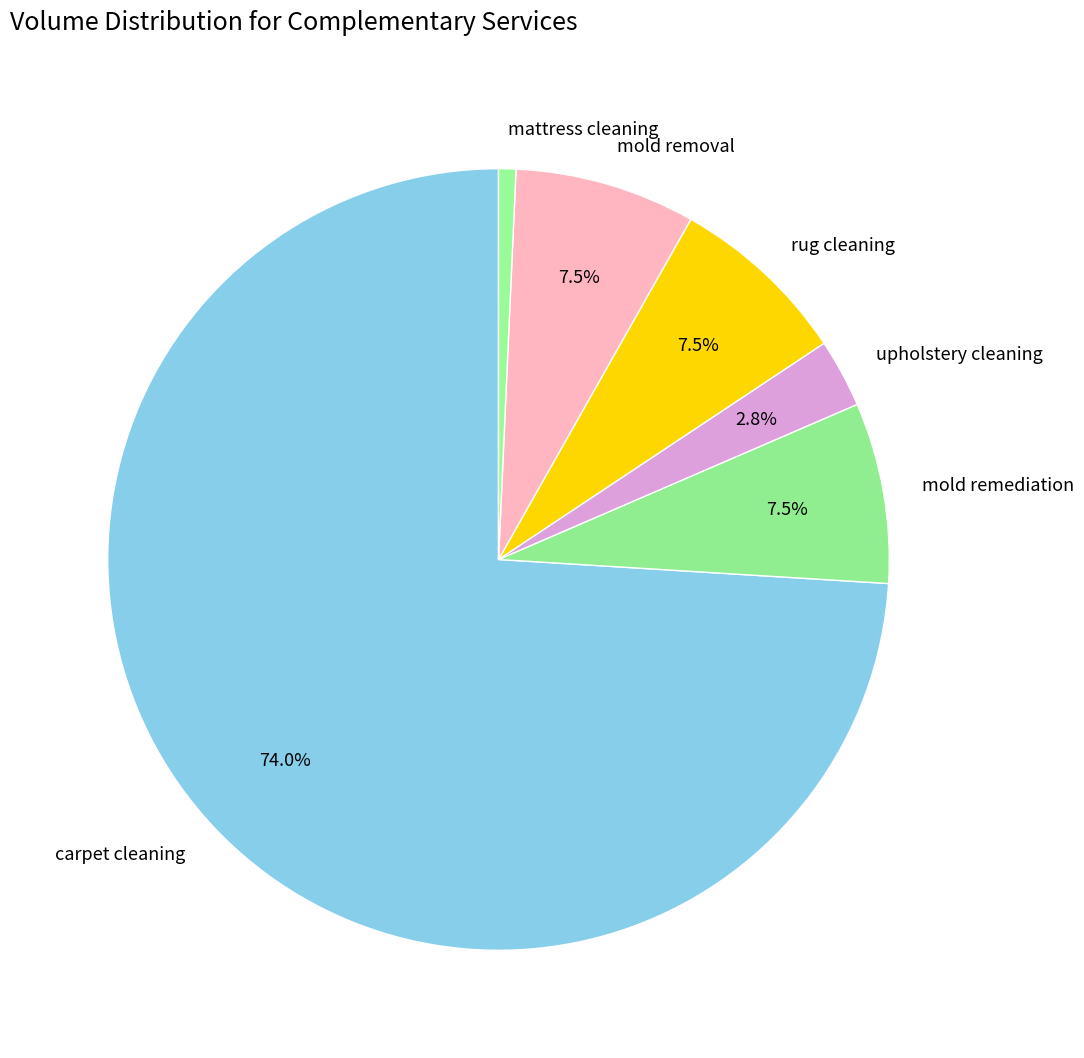

What is the total percentage of mold remediation and mold removal?

15.0%